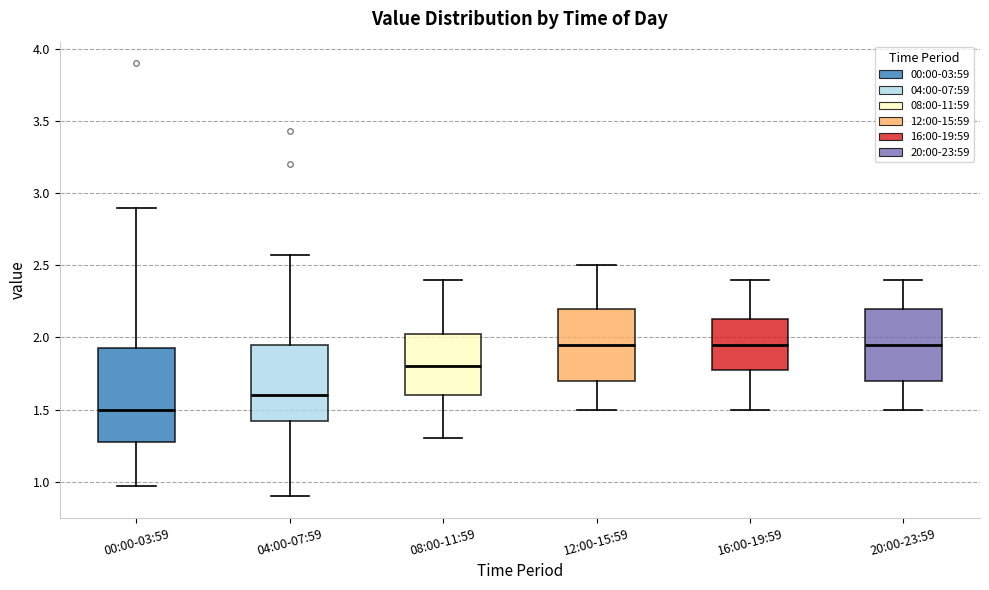

Where is the upper edge of the box for 20:00-23:59 on the y-axis? The values are not printed on the chart, so give them approximately, as read against the axis.

2.20